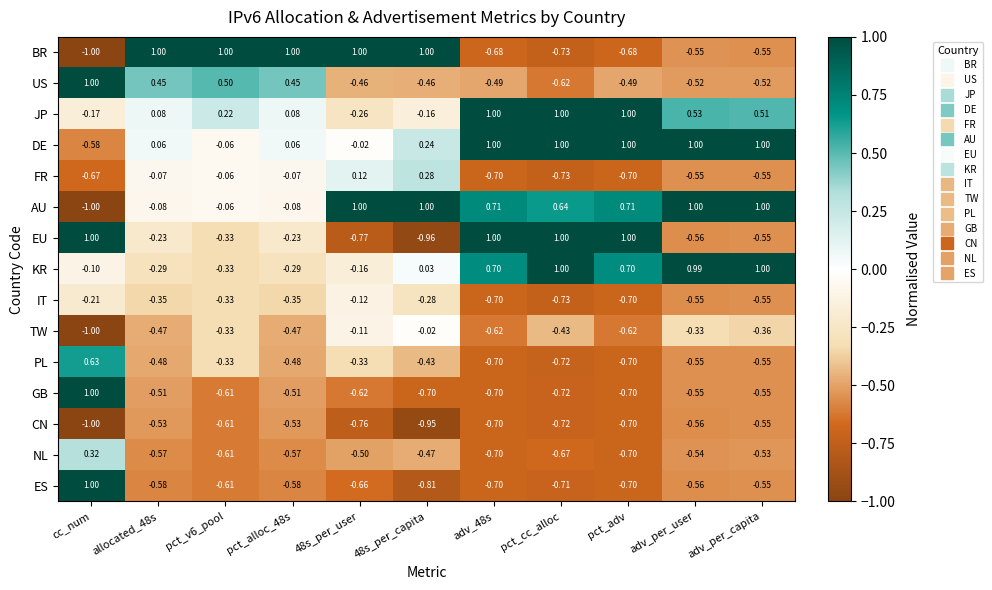

Count the number of data series in this chart.

15